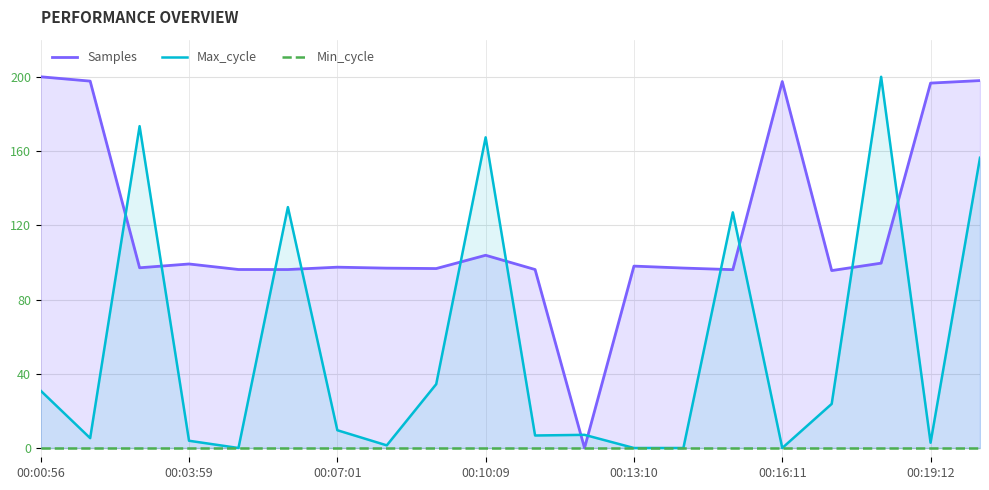

True or false: Max_cycle has a value of 0.0 at 00:13:10.

True